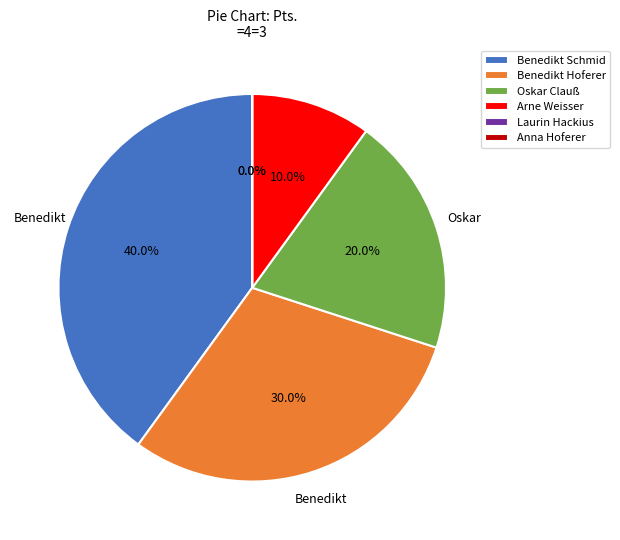

To the nearest percent, what is the combined percentage of Benedikt Hoferer and Anna Hoferer?

30%